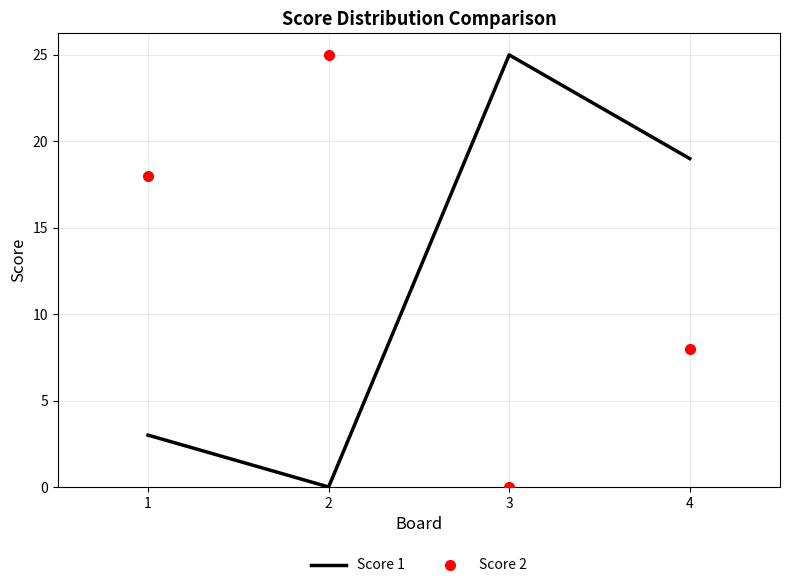

Reading left to right, what are all the values shown in this chart?

Score 1: 1=3	2=0	3=25	4=19
Score 2: 1=18	2=25	3=0	4=8